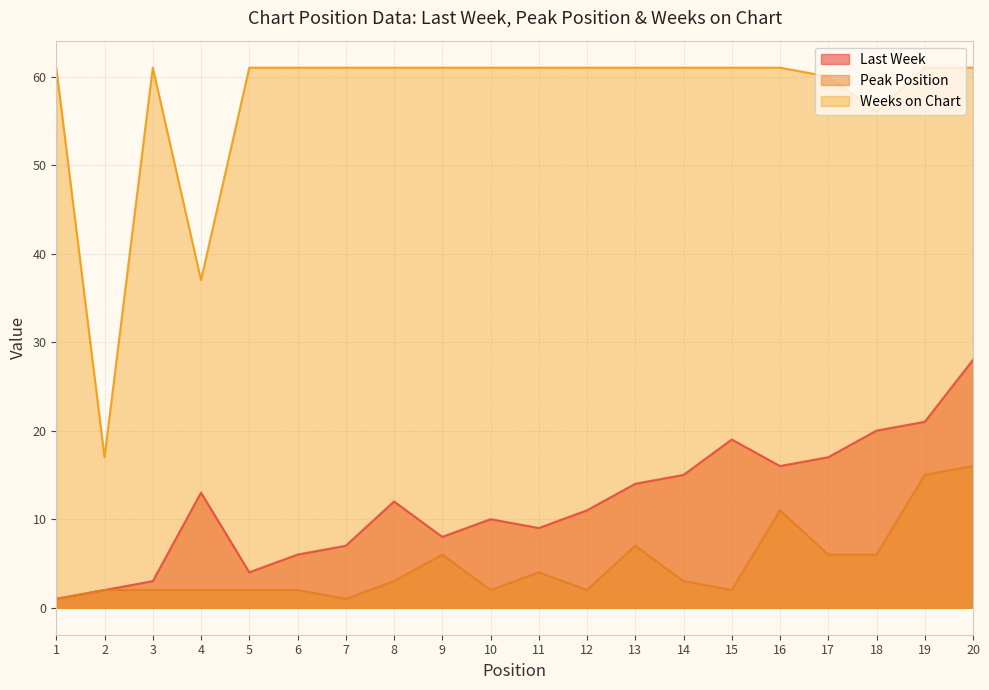

List the labels in order of Peak Position value, largest first.

20, 19, 16, 13, 9, 17, 18, 11, 8, 14, 2, 3, 4, 5, 6, 10, 12, 15, 1, 7